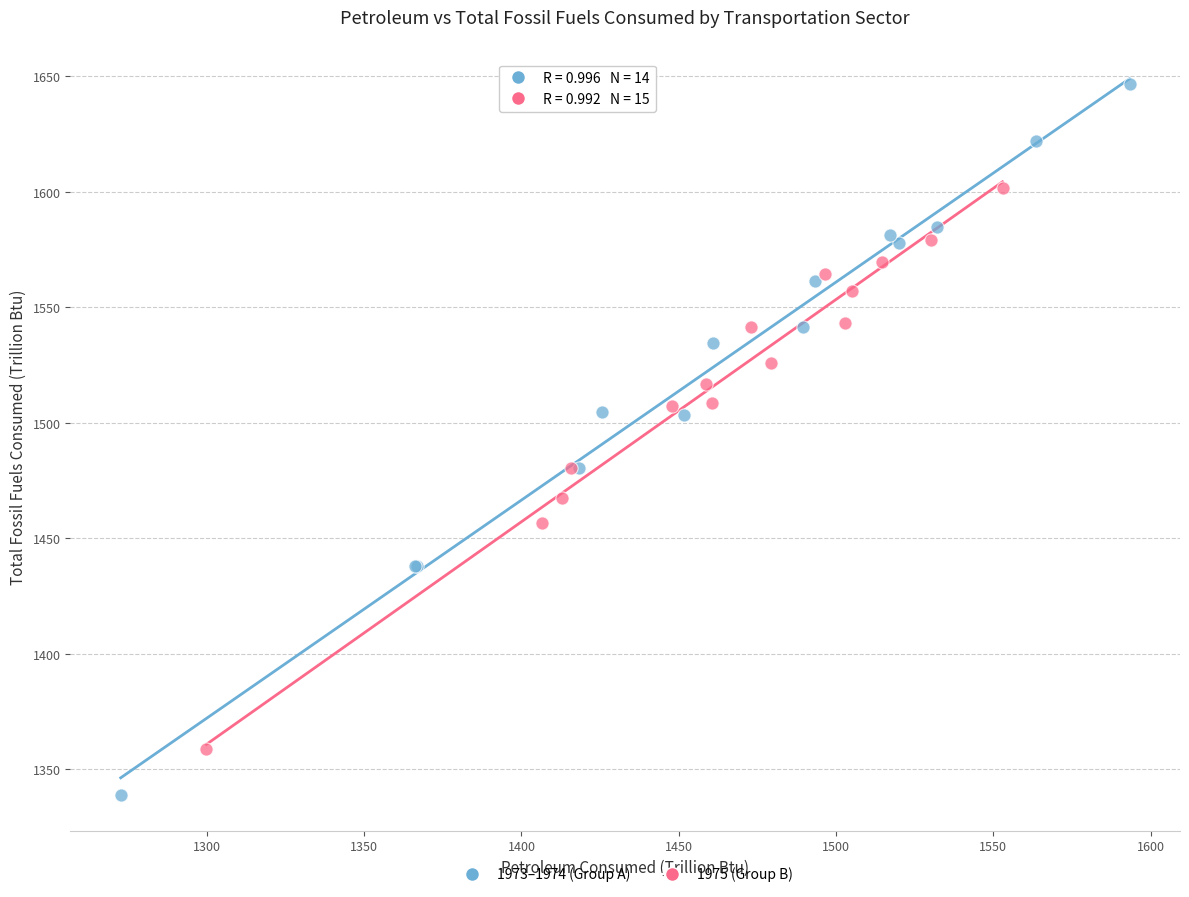

Which series reaches the minimum Y coordinate?

1973–1974 (Group A)